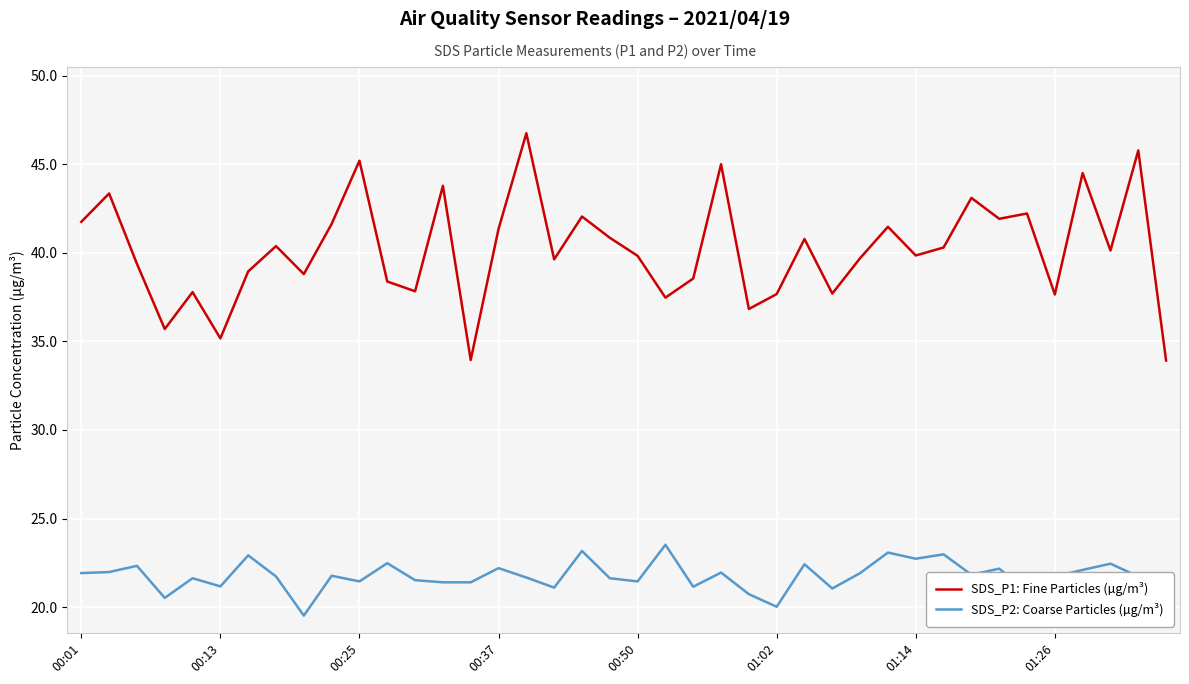

Rank the series by their average value, from highest to lowest.

SDS_P1: Fine Particles (µg/m³), SDS_P2: Coarse Particles (µg/m³)